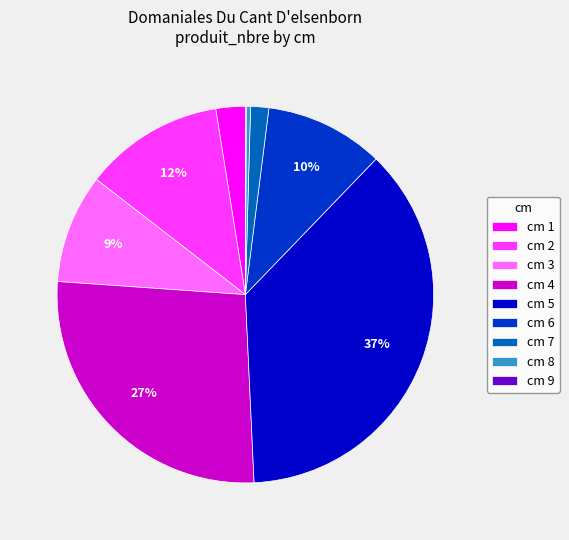

To the nearest percent, what is the difference between the largest and smallest slice percentages?

37%